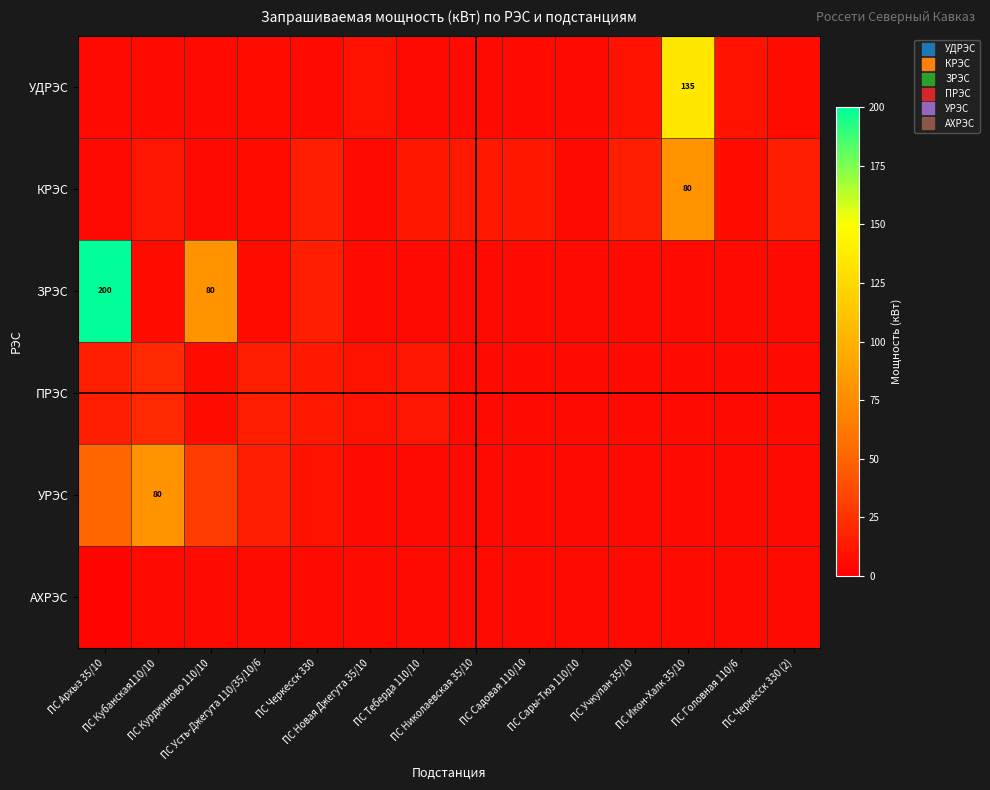

What is the smallest value displayed?

3